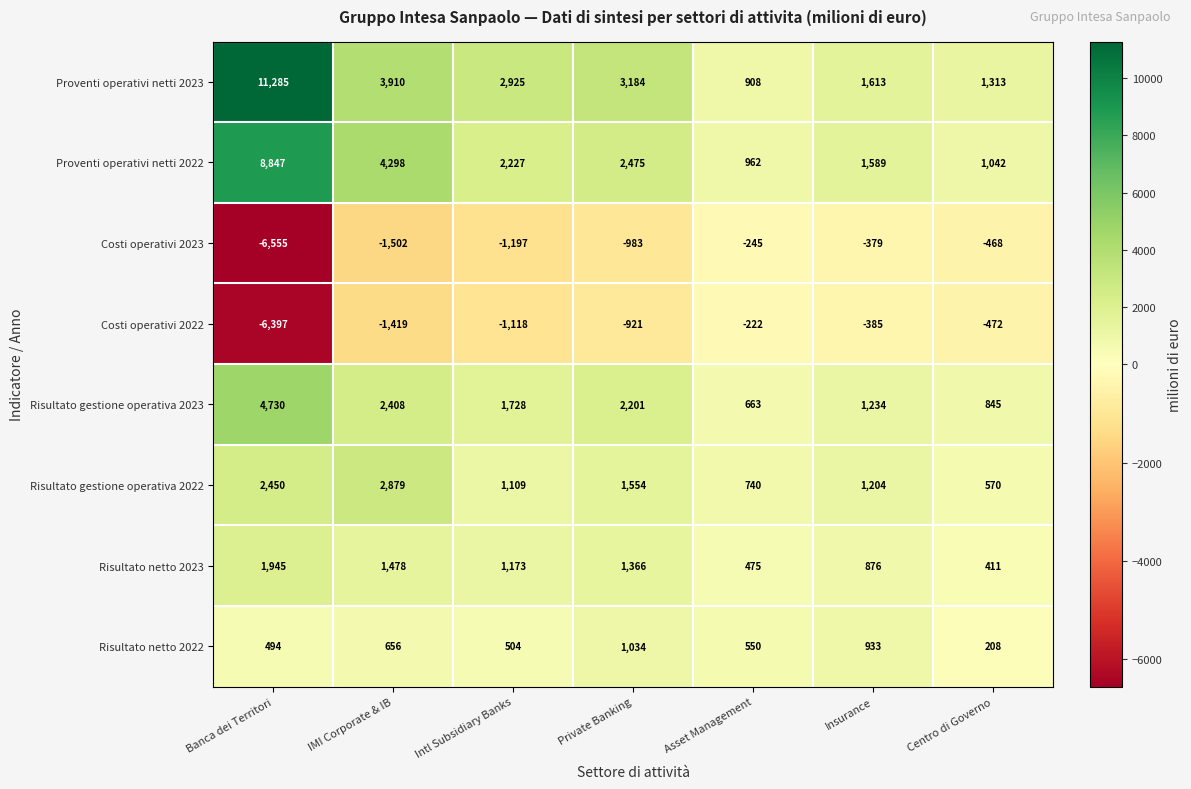

At which category is the sum across all series the highest?

Banca dei Territori